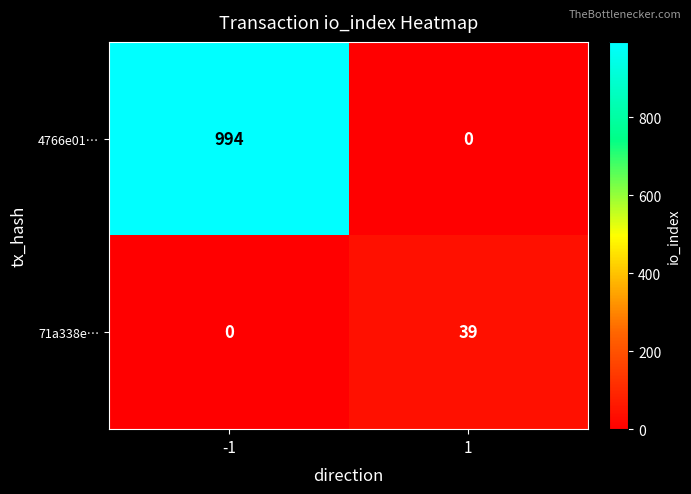

Which series has the widest spread of values?

4766e01…